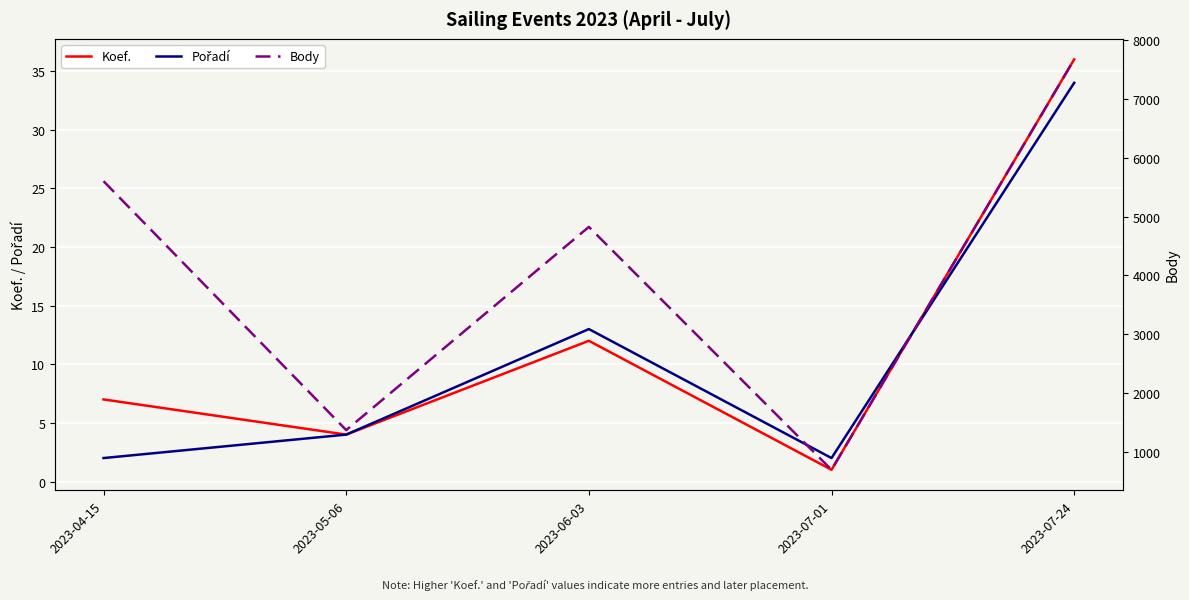

Between 2023-05-06 and 2023-06-03, which series saw the biggest shift?

Body